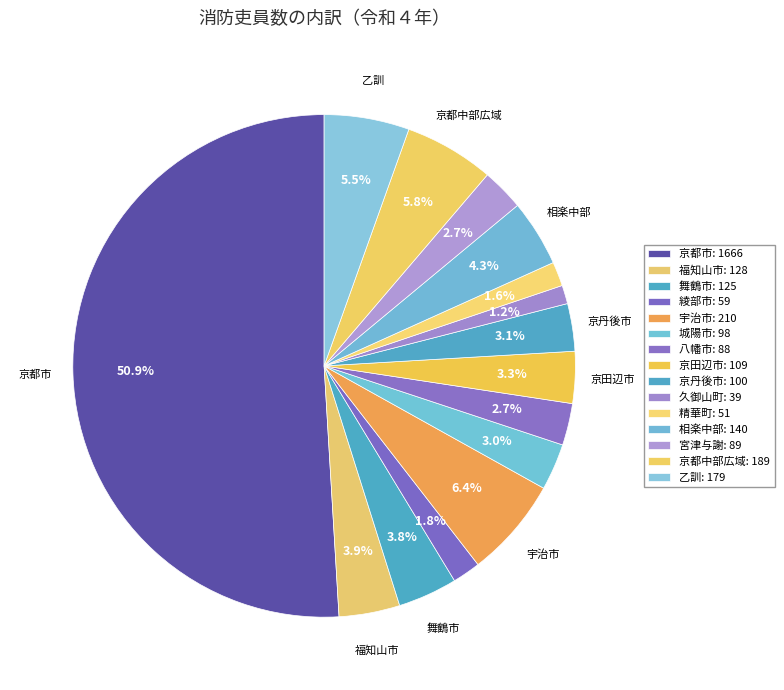

Is it true that 綾部市 is 16% of the pie?

False